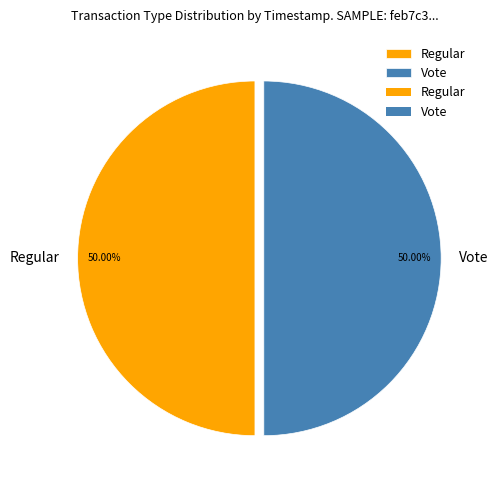

To the nearest percent, what is the average slice percentage?

50%